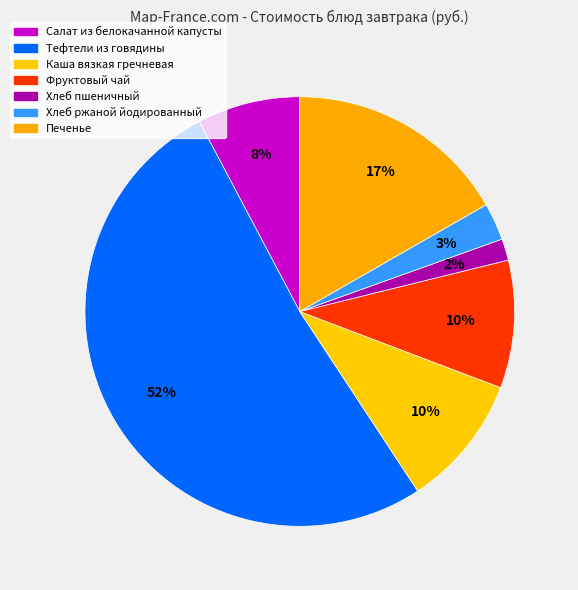

How many segments does this pie chart have?

7